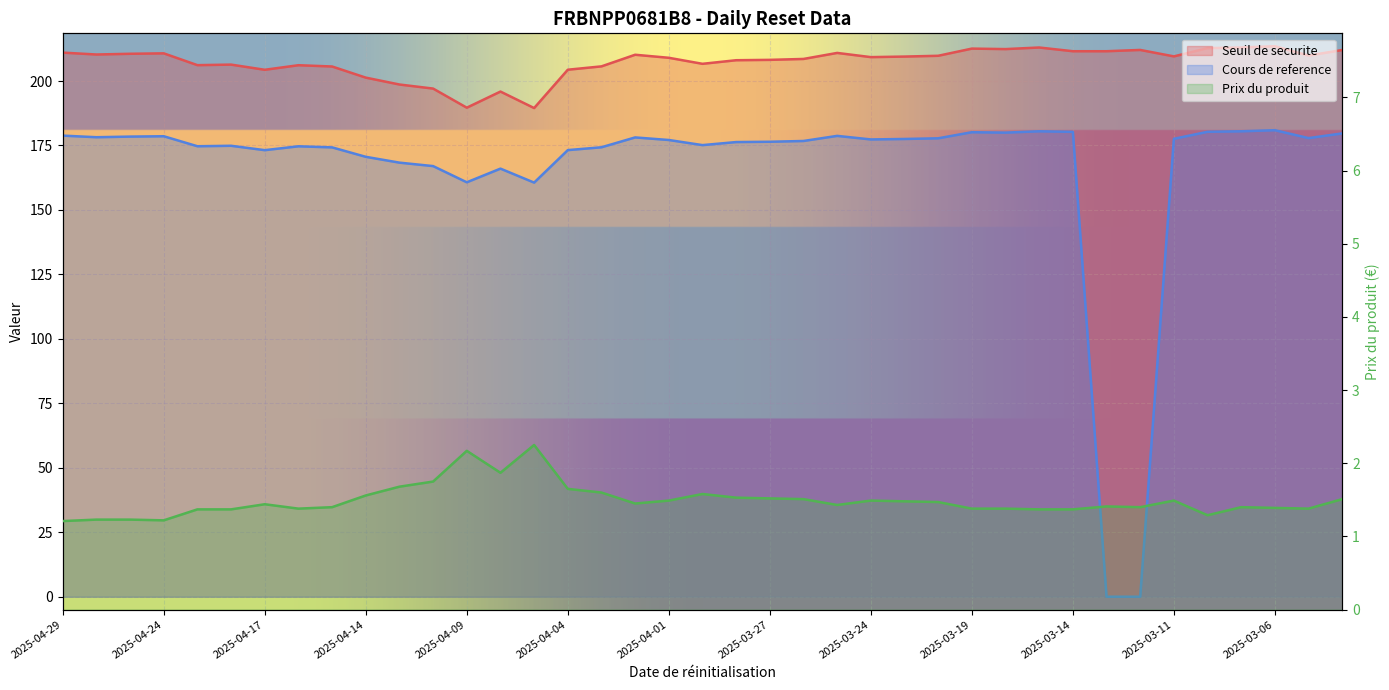

What is the sum of the Prix du produit values at 2025-03-05 and 2025-04-10?

3.1